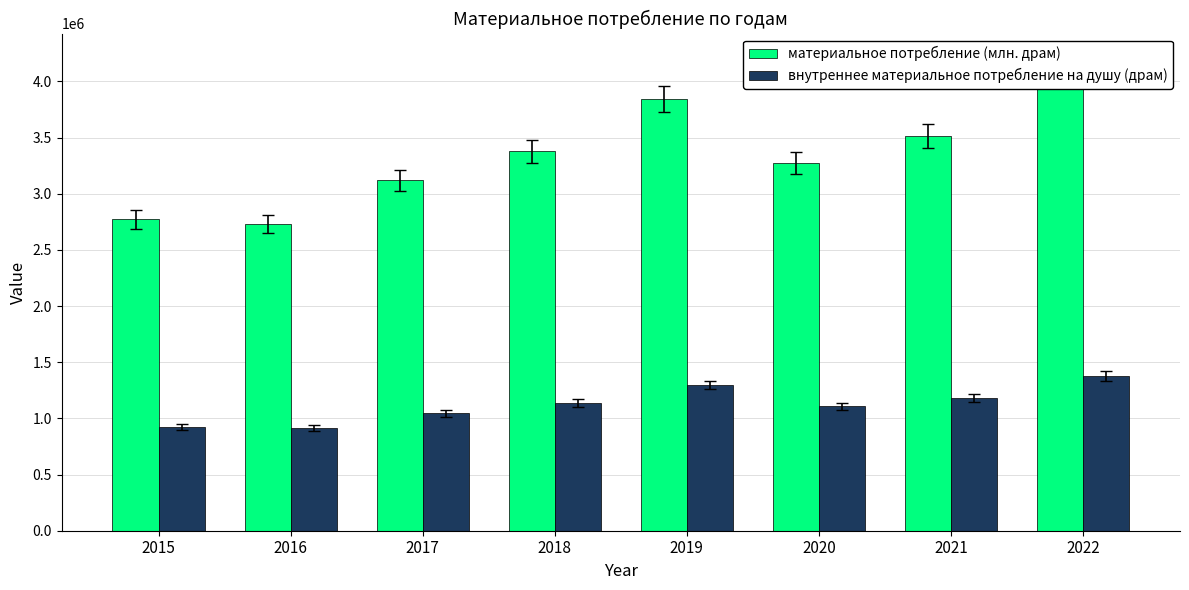

How many data points in внутреннее материальное потребление на душу (драм) are less than 1137845?

4